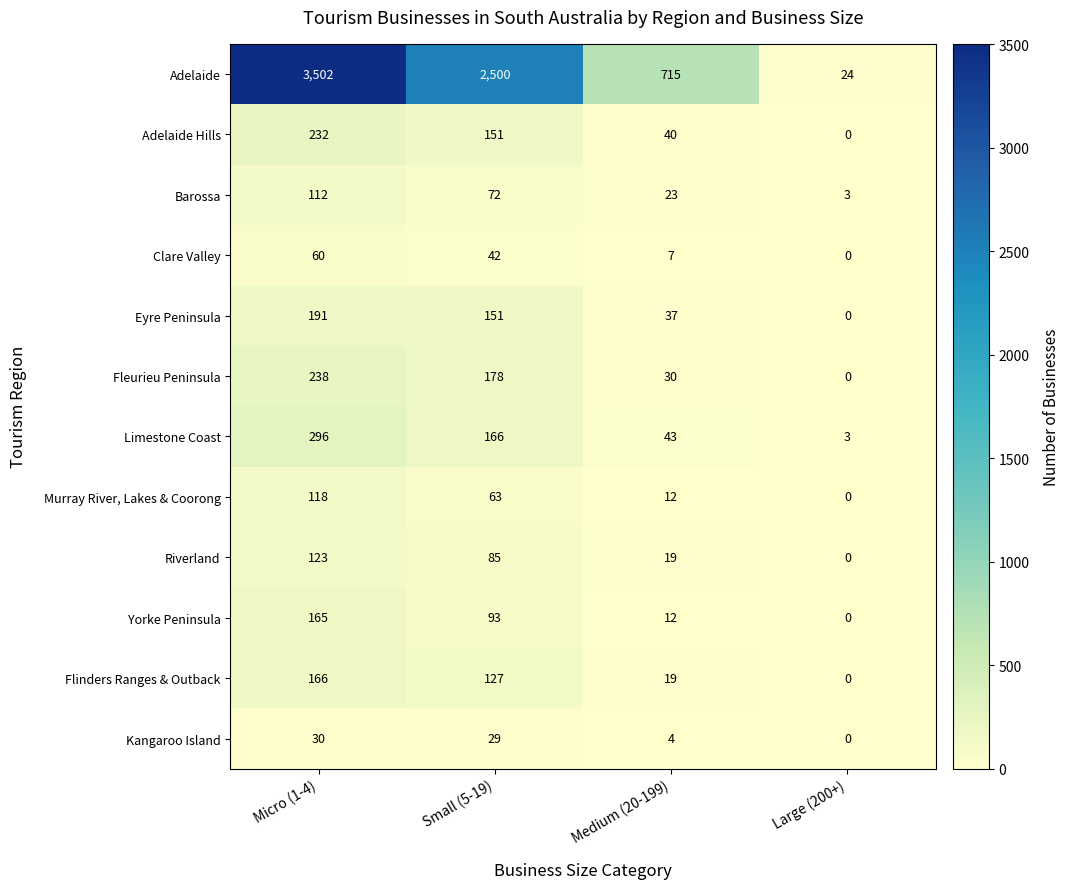

At Micro (1-4), list the series in order from smallest to largest.

Kangaroo Island, Clare Valley, Barossa, Murray River, Lakes & Coorong, Riverland, Yorke Peninsula, Flinders Ranges & Outback, Eyre Peninsula, Adelaide Hills, Fleurieu Peninsula, Limestone Coast, Adelaide